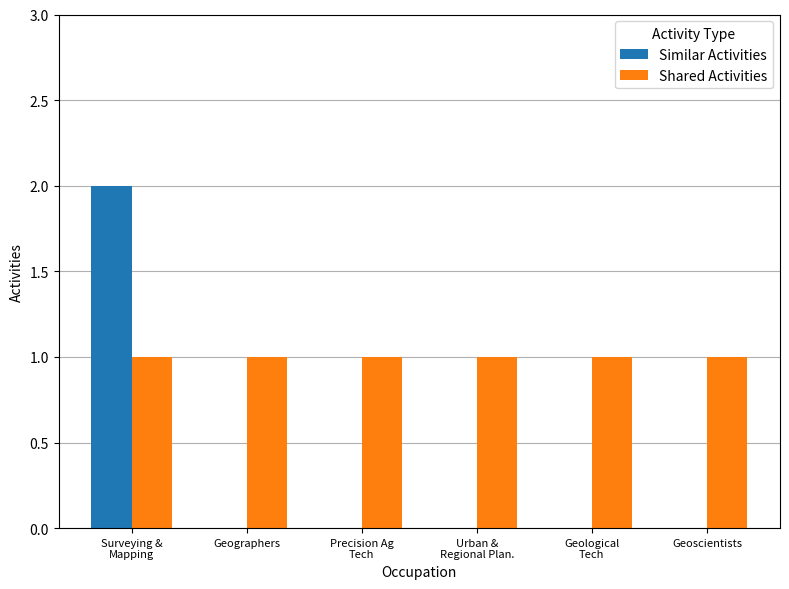

Which series has the largest range (max minus min)?

Similar Activities